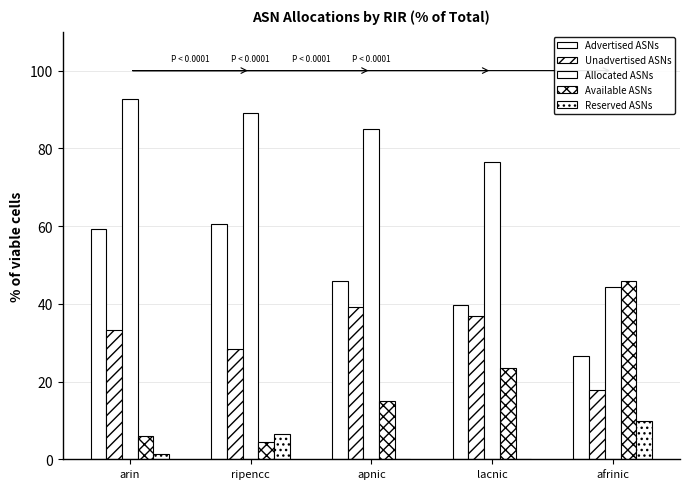

The value of Unadvertised ASNs at apnic is 58.9. True or false?

False